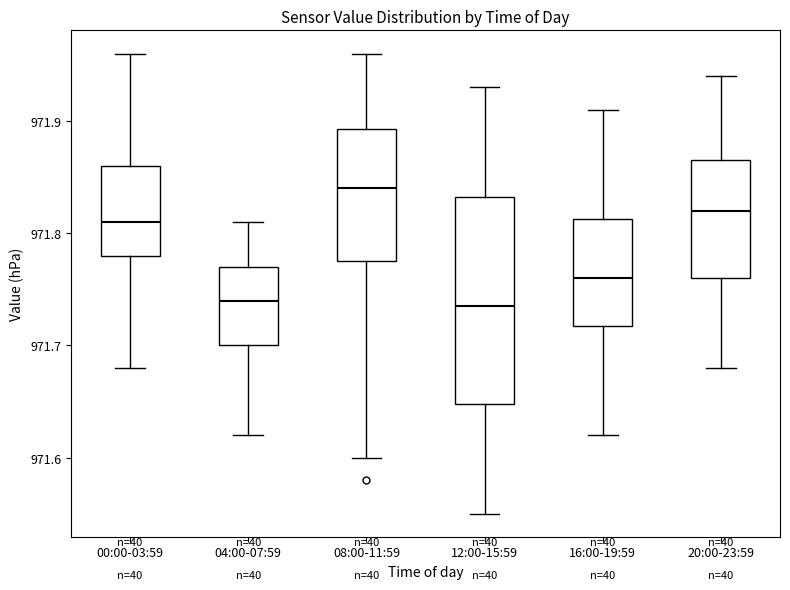

Reading left to right, transcribe this box plot: for each box, give where its median line is, the range the box spans, and where its two whiskers end, as read against the y-axis. The values are not printed on the chart, so give them approximately, as read against the axis.

00:00-03:59: median 971.81, box 971.78 to 971.86, whiskers 971.68 to 971.96
04:00-07:59: median 971.74, box 971.70 to 971.77, whiskers 971.62 to 971.81
08:00-11:59: median 971.84, box 971.78 to 971.89, whiskers 971.60 to 971.96
12:00-15:59: median 971.74, box 971.65 to 971.83, whiskers 971.55 to 971.93
16:00-19:59: median 971.76, box 971.72 to 971.81, whiskers 971.62 to 971.91
20:00-23:59: median 971.82, box 971.76 to 971.87, whiskers 971.68 to 971.94